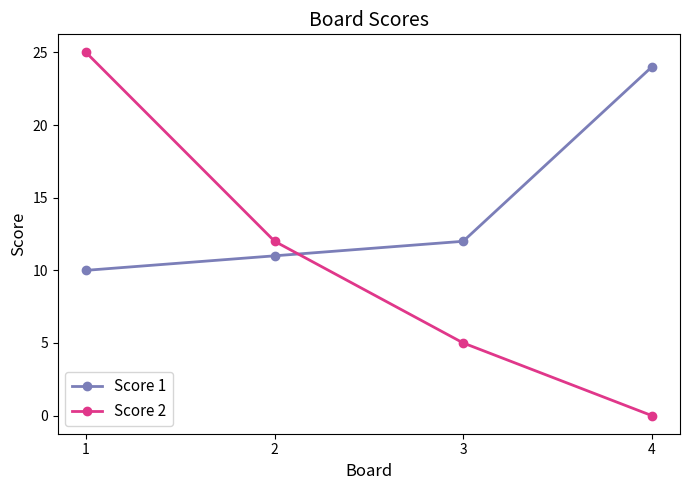

List the labels in order of Score 1 value, largest first.

4, 3, 2, 1